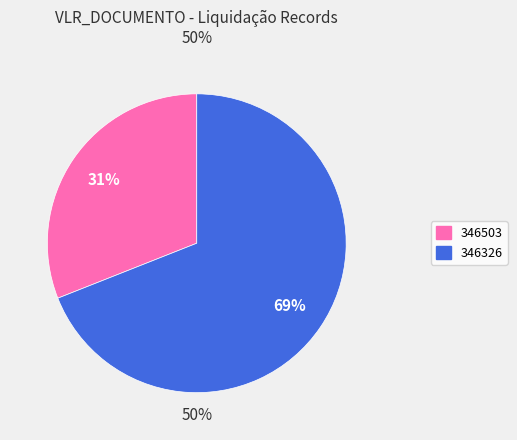

Combined, do 346326 and 346503 account for over 50%?

Yes